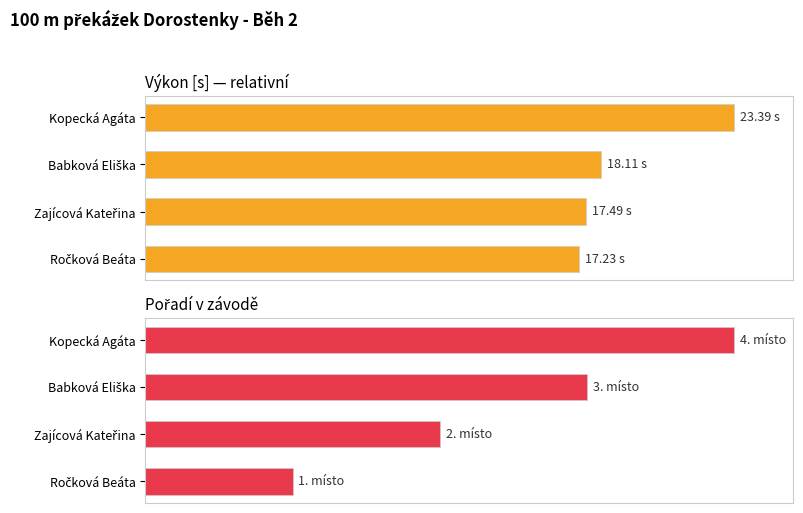

How many groups of bars are there?

4